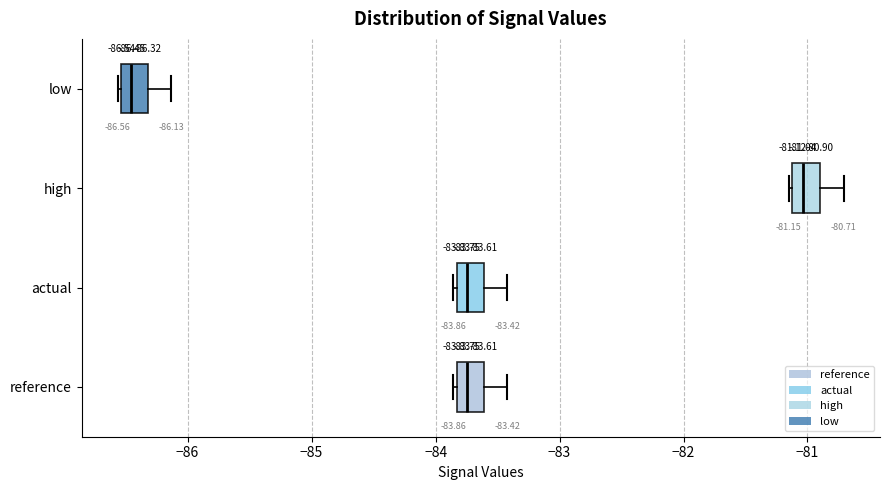

Which box's median line is the furthest to the right?

high